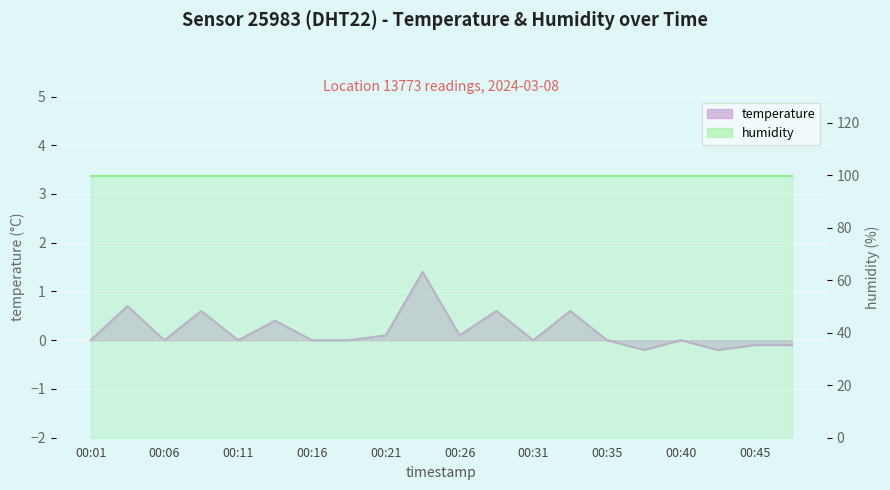

How many values are below 0?

4